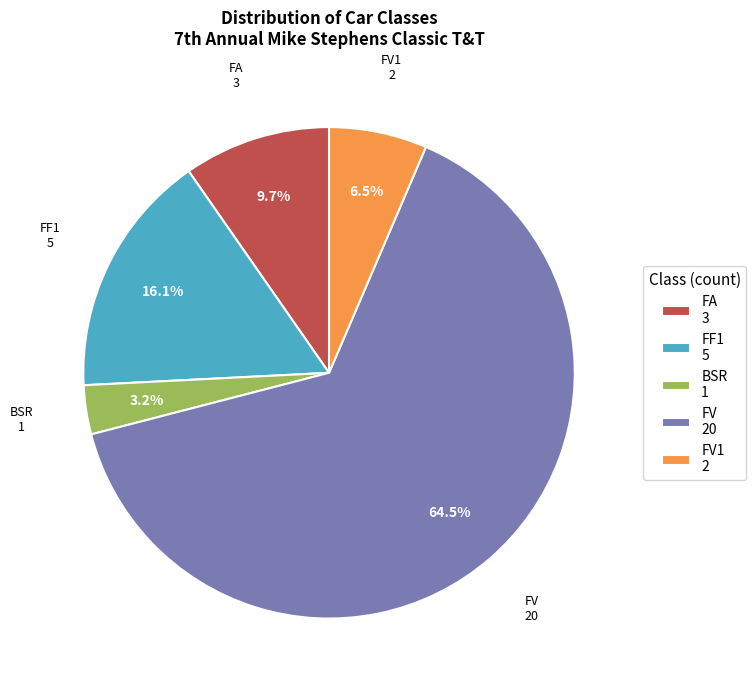

What is the majority slice?

FV 20